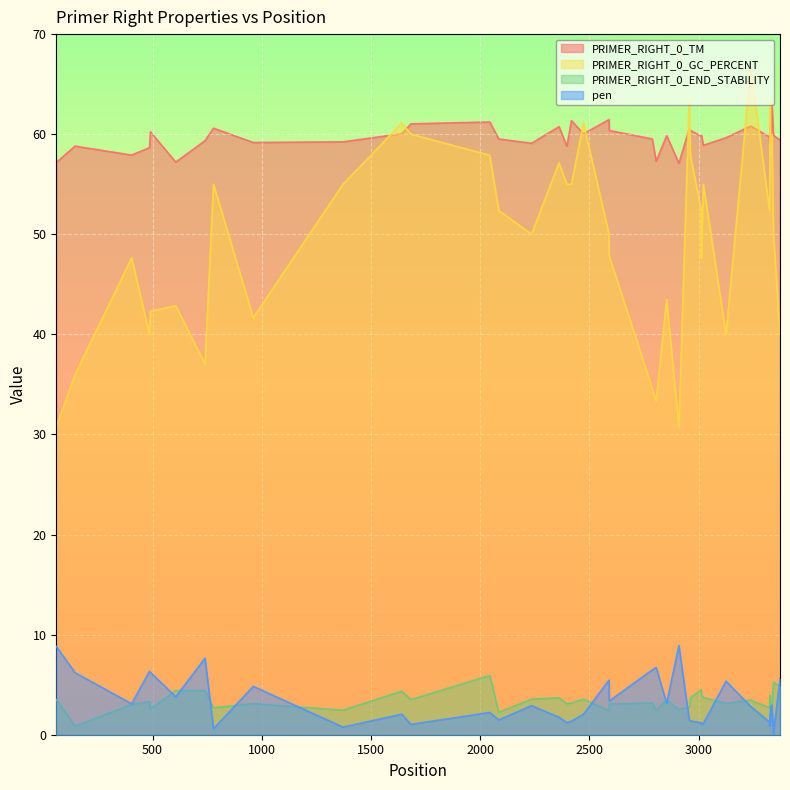

Rank the series by their maximum value, from highest to lowest.

PRIMER_RIGHT_0_GC_PERCENT, PRIMER_RIGHT_0_TM, pen, PRIMER_RIGHT_0_END_STABILITY